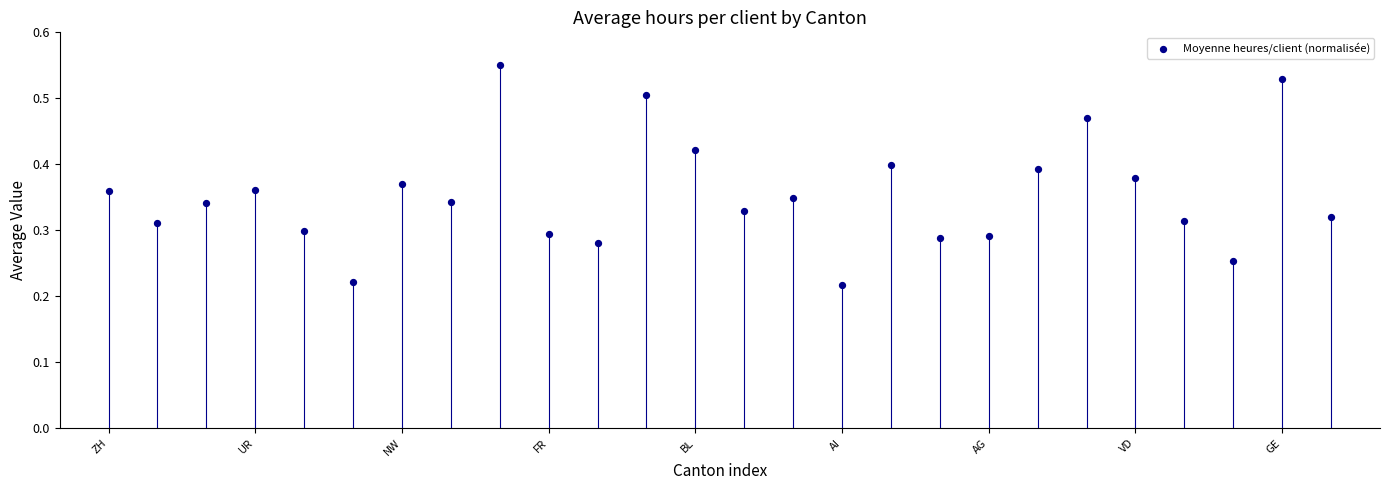

How many points are shown in the scatter plot?

26